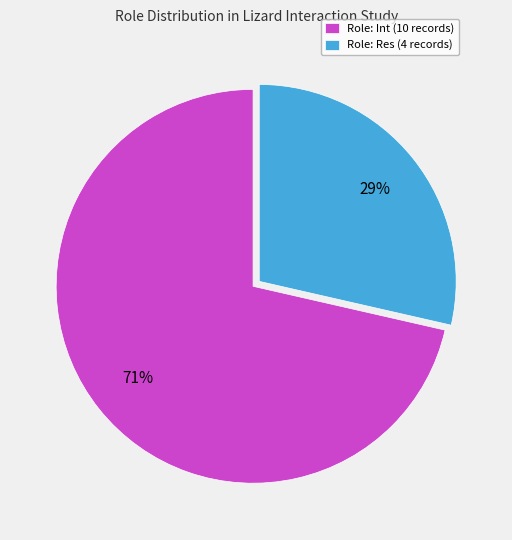

Which category has the biggest portion of the pie?

Role: Int (10 records)